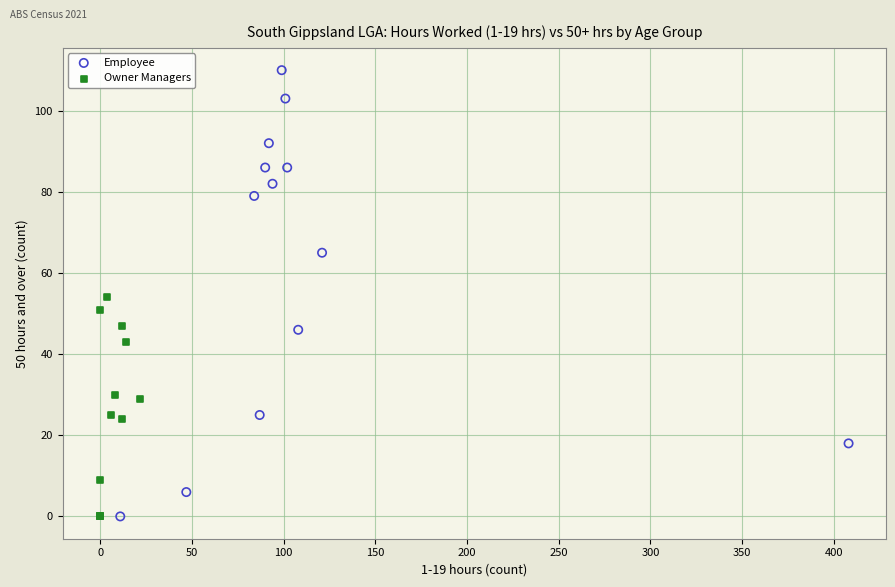

Which series contains the highest Y value?

Employee